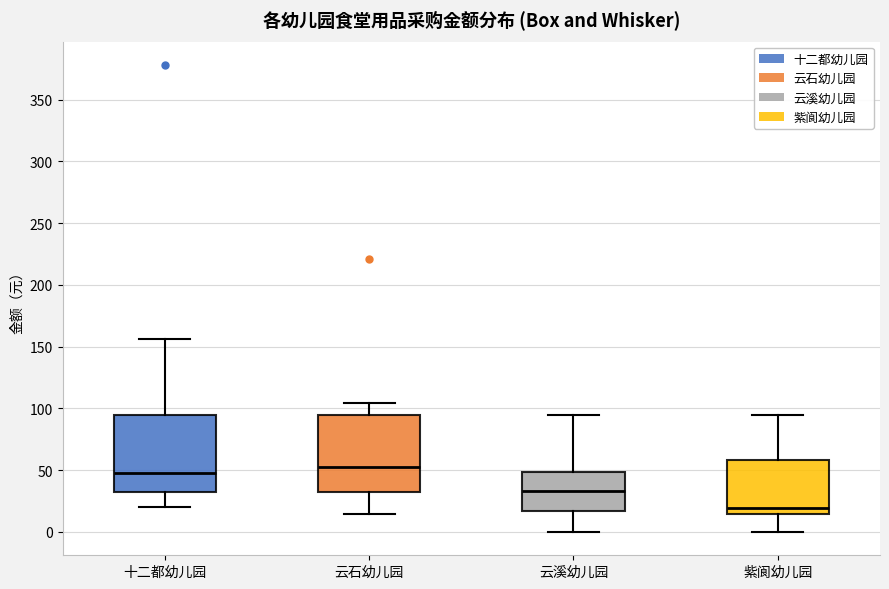

Reading left to right, transcribe this box plot: for each box, give where its median line is, the range the box spans, and where its two whiskers end, as read against the y-axis. The values are not printed on the chart, so give them approximately, as read against the axis.

十二都幼儿园: median 50, box 35 to 95, whiskers 20 to 155
云石幼儿园: median 55, box 35 to 95, whiskers 15 to 105
云溪幼儿园: median 35, box 15 to 50, whiskers 0 to 95
紫阆幼儿园: median 20, box 15 to 60, whiskers 0 to 95